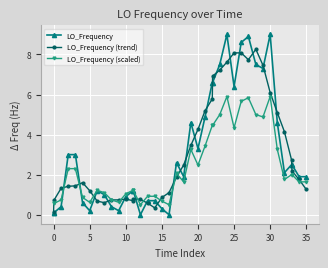

How many lines are shown in the chart?

3